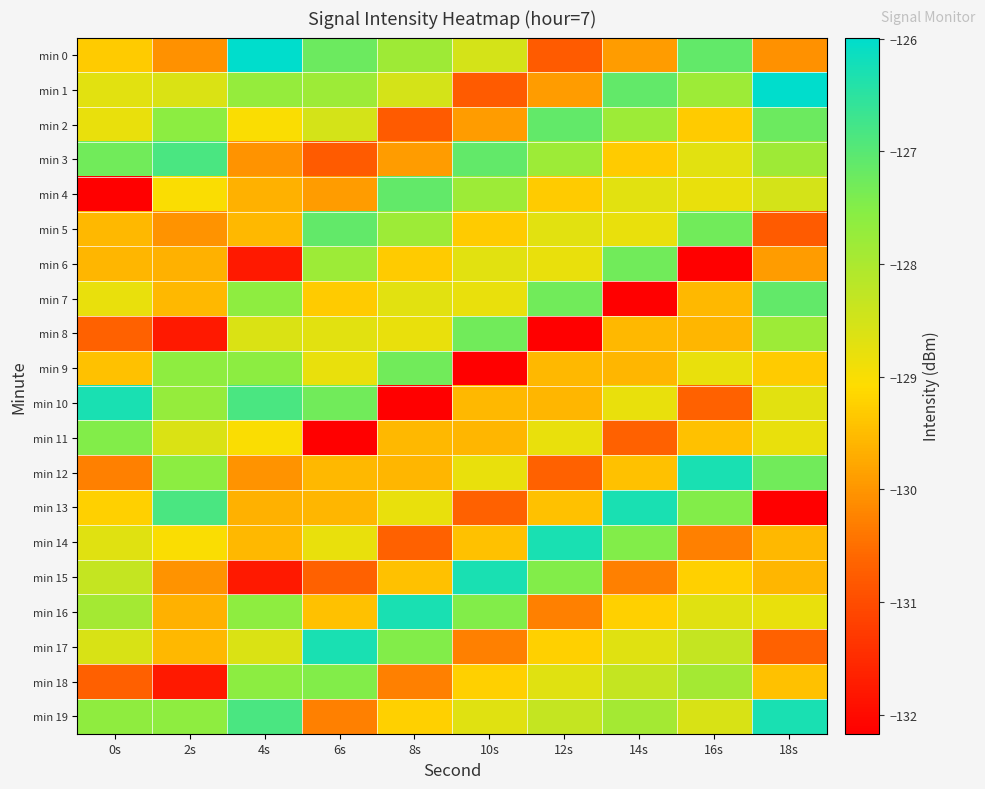

At how many categories does at least one series exceed -128?

10